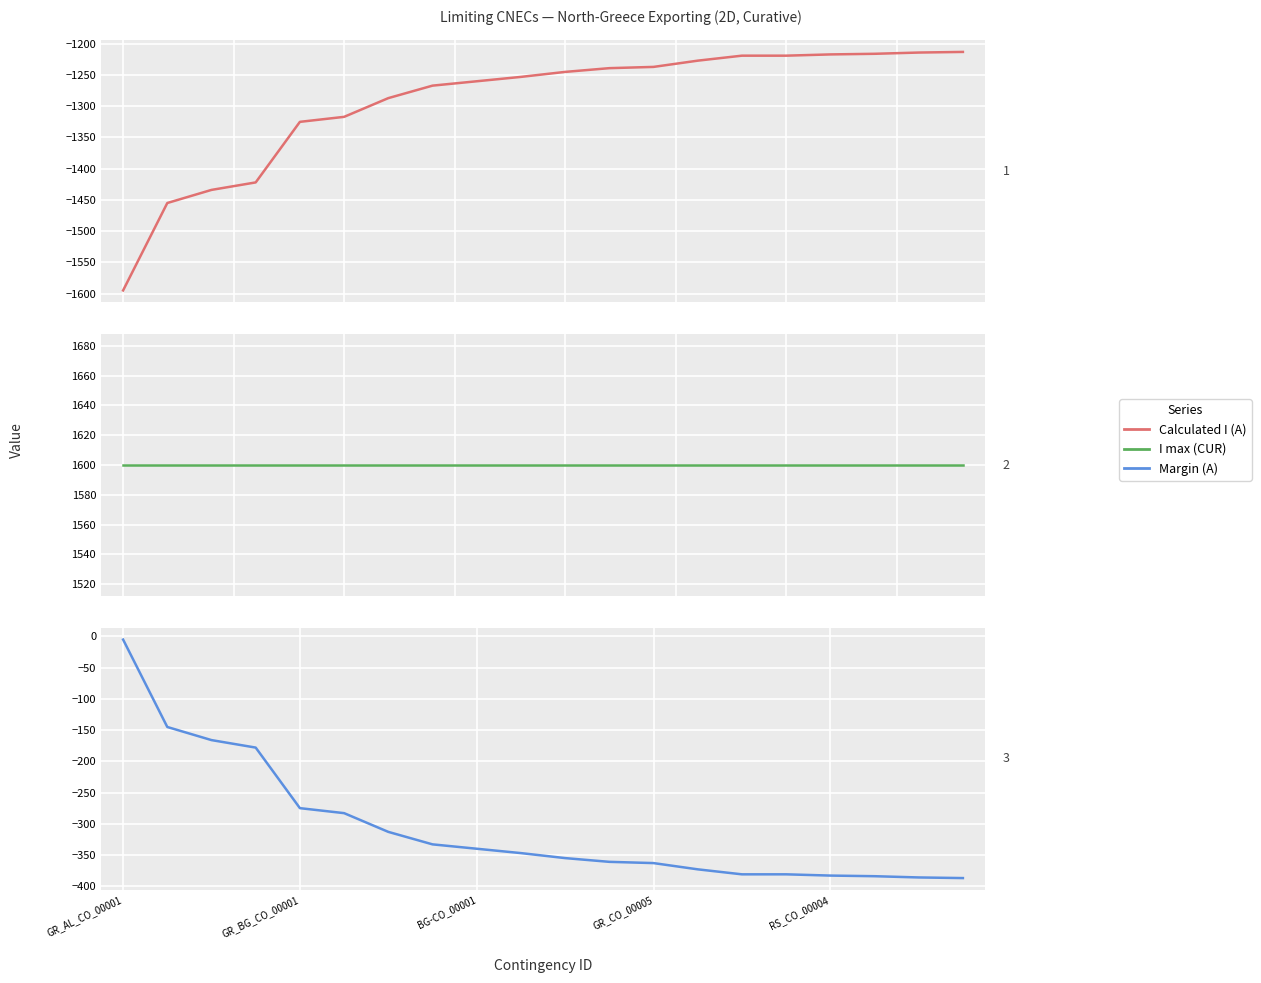

What is the maximum value for I max (CUR)?

1600